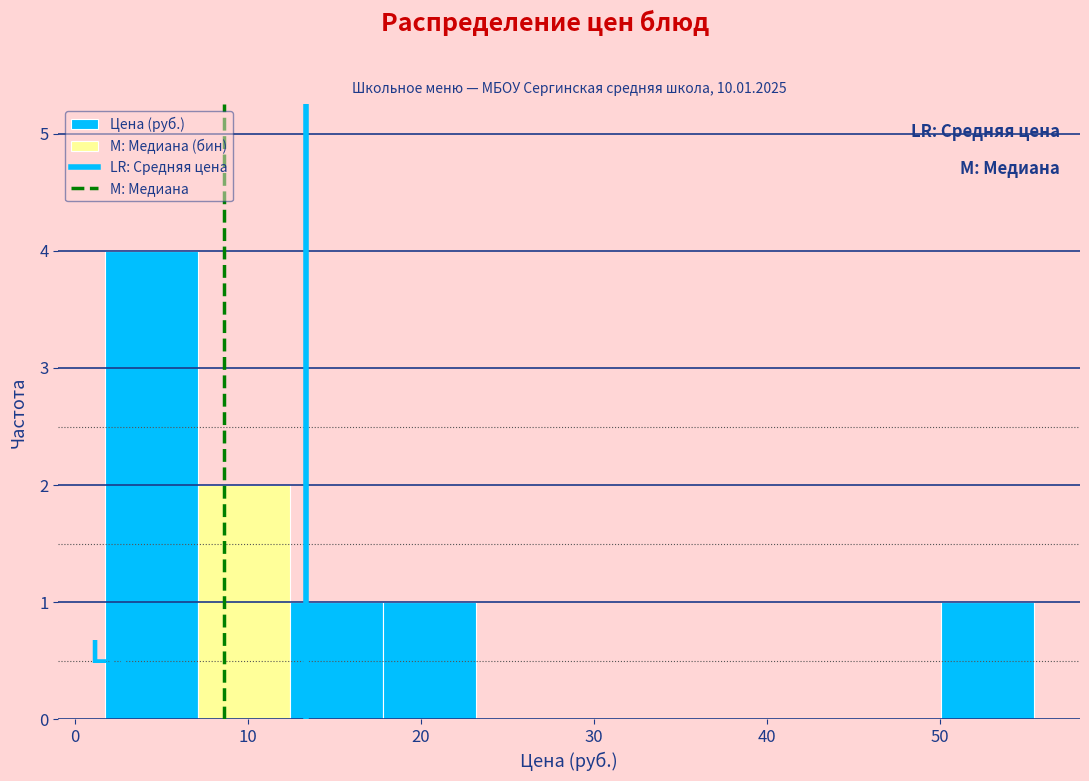

What is the height of the bar covering 2 to 7 on the x-axis? Neither the bar edges nor the heights are printed on the chart, so give them approximately, as read against the axes.

4